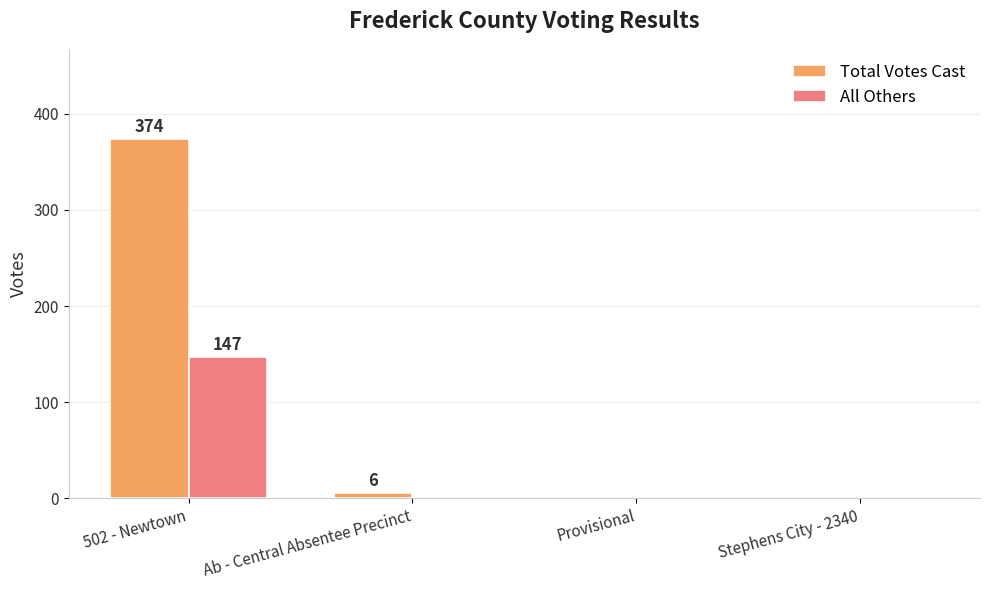

At which category is the sum across all series the highest?

502 - Newtown